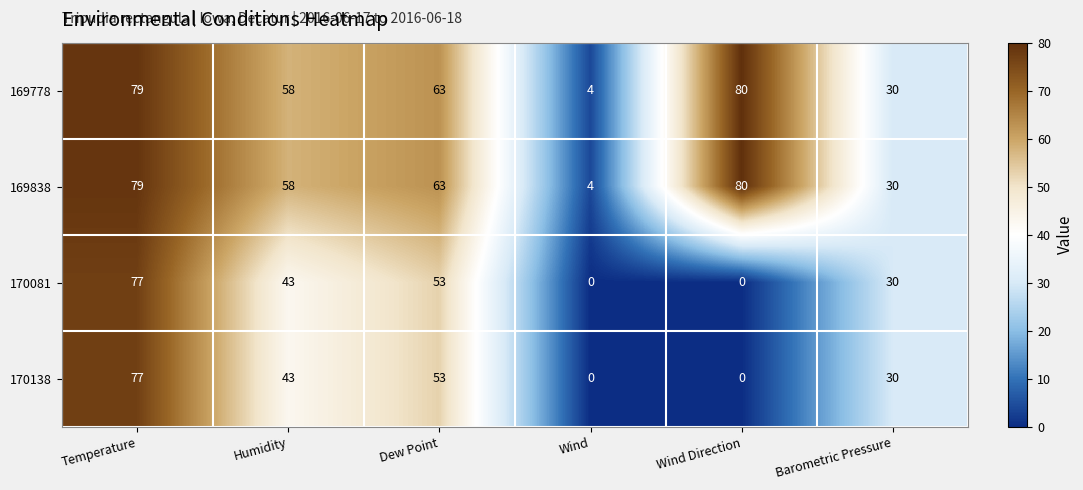

What is the difference between the maximum and minimum values in the 170081 series?

77